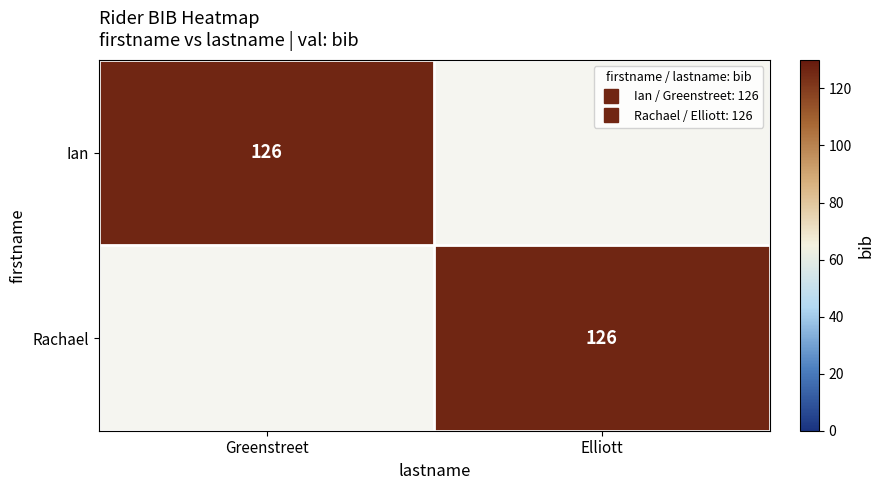

The value of Ian at Elliott is 59. True or false?

False